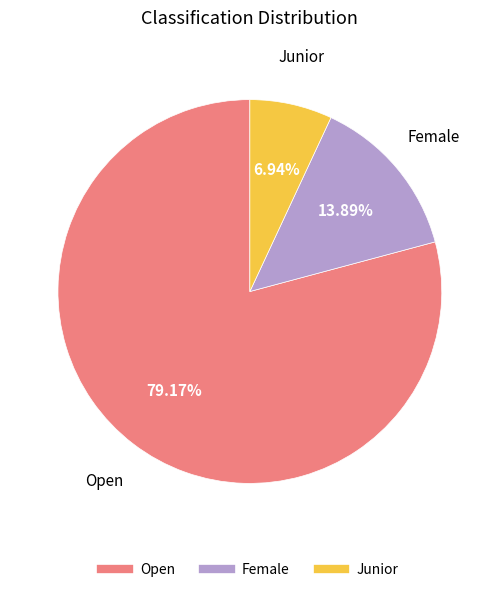

To the nearest percent, what is the difference between the Junior and Female slice percentages?

7%